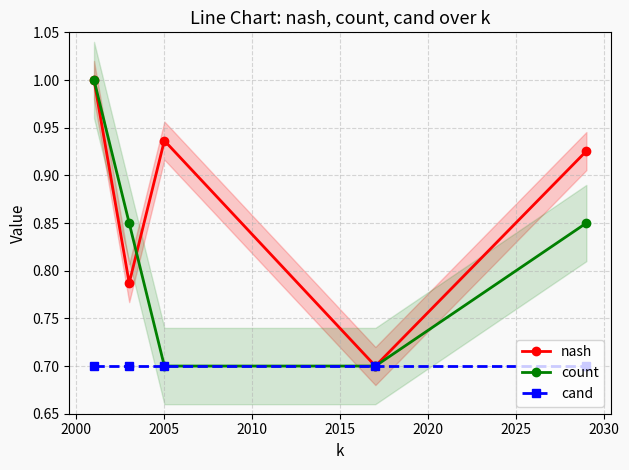

What is the average value of the nash series?

0.9